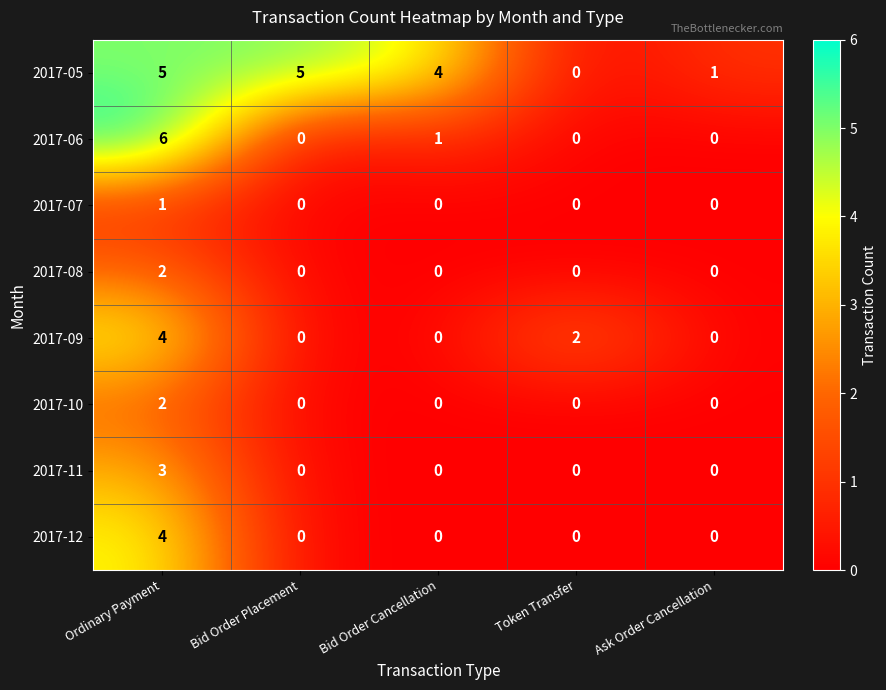

True or false: 2017-08 has a value of -1 at Token Transfer.

False